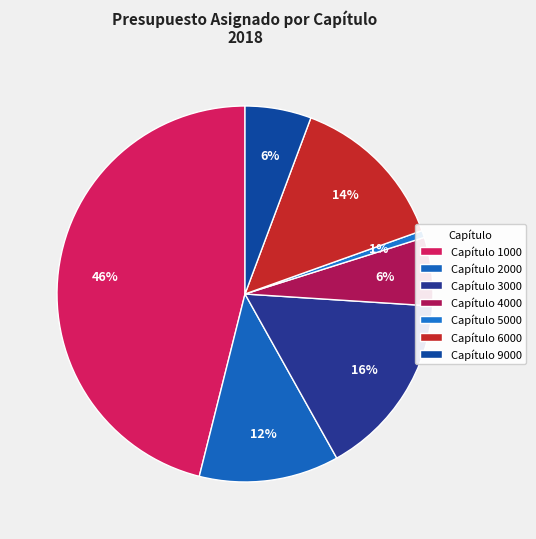

Rank the categories by value from lowest to highest.

5000, 9000, 4000, 2000, 6000, 3000, 1000